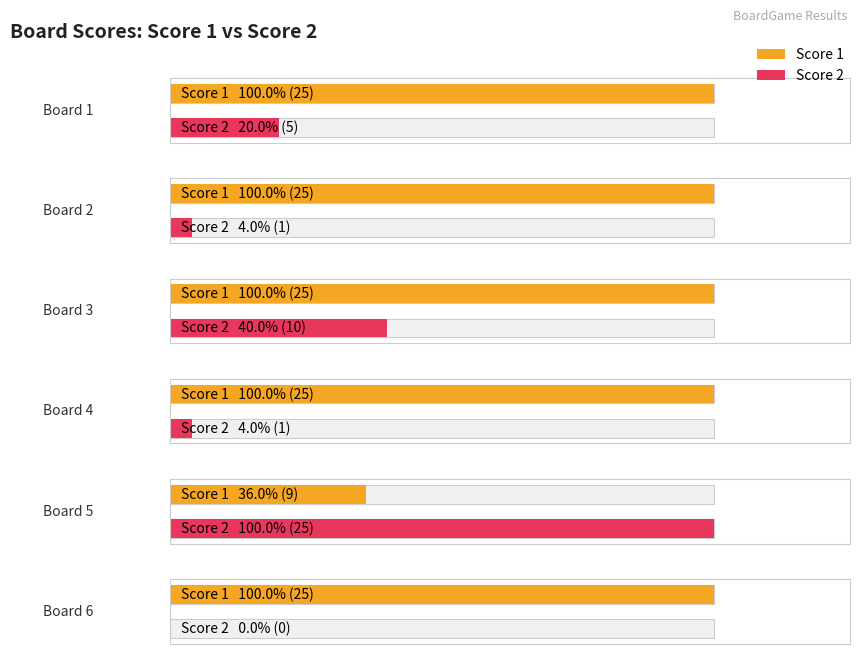

Rank the series at Board 1 from lowest to highest value.

Score 2, Score 1